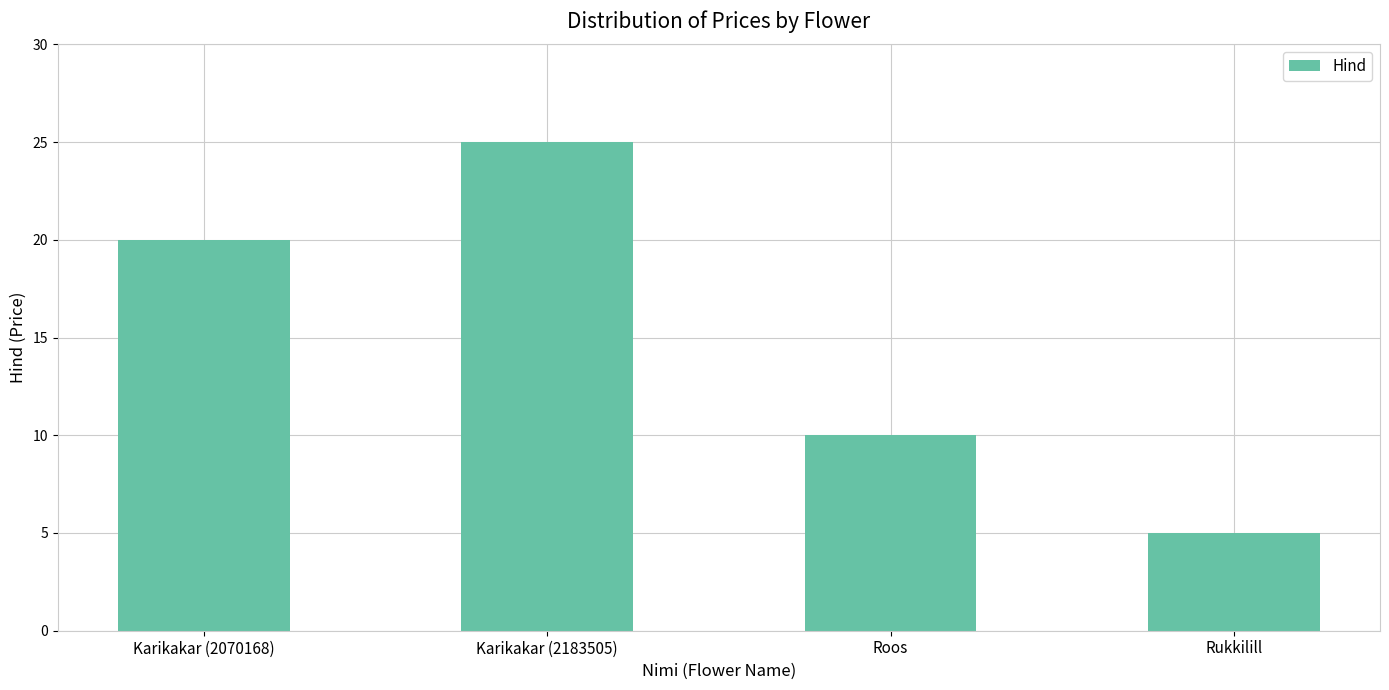

Between Karikakar (2070168) and Karikakar (2183505), which is larger?

Karikakar (2183505)